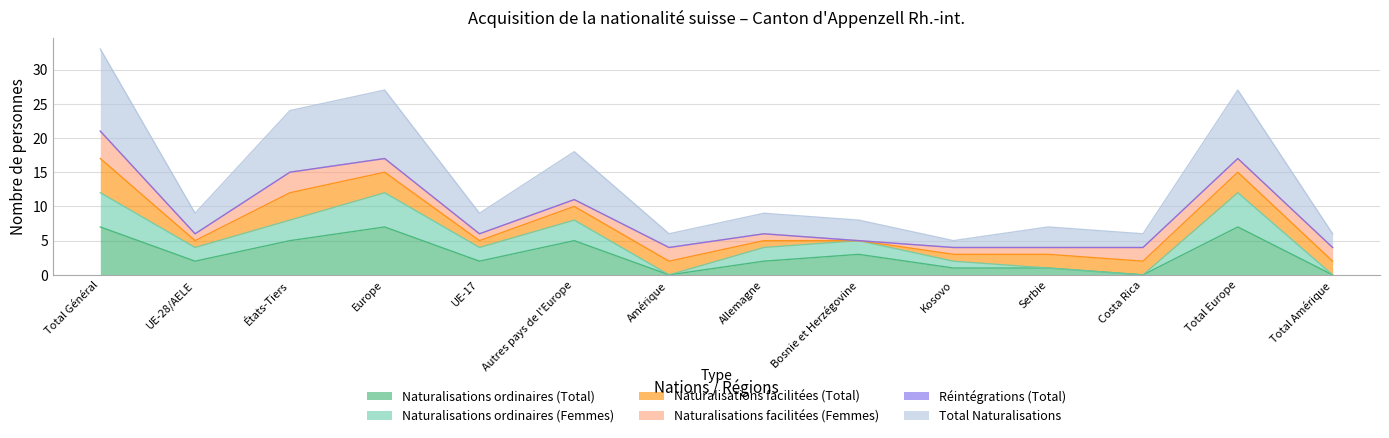

True or false: Naturalisations ordinaires (Total) has a value of 11 at Europe.

False